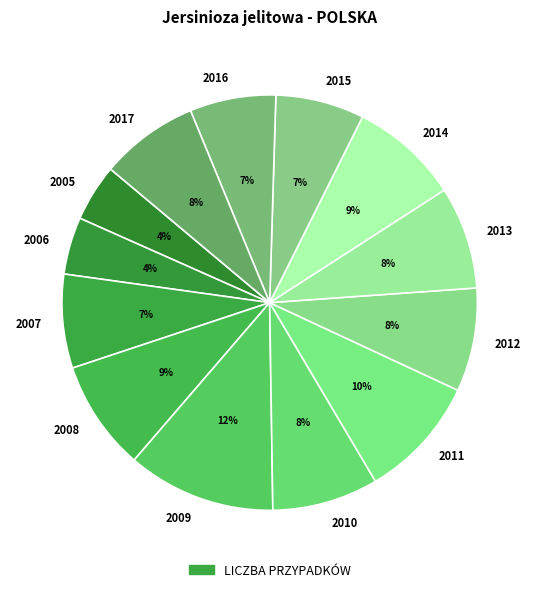

Combined, do 2010 and 2009 account for over 50%?

No